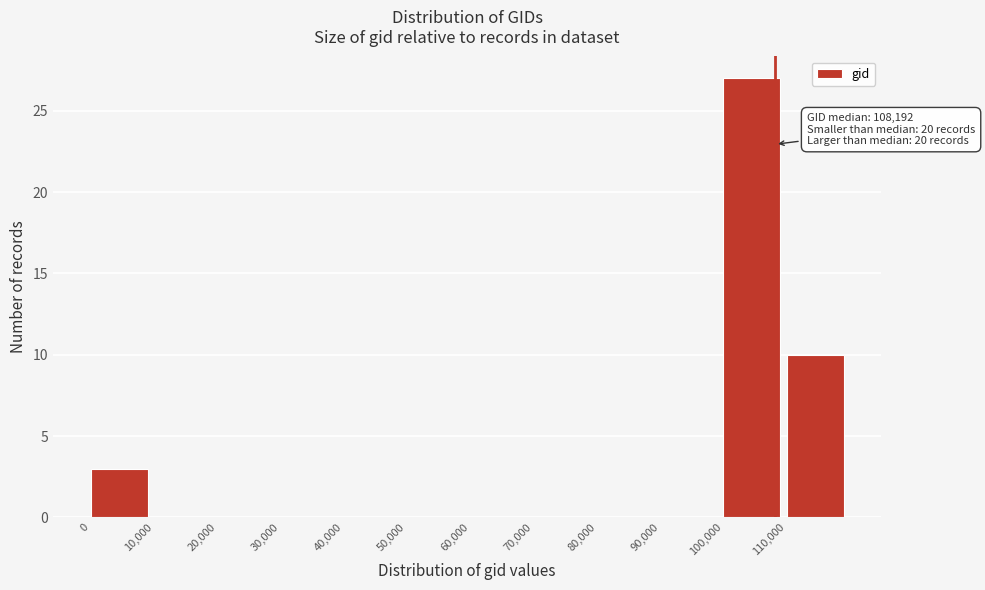

Over which range of the x-axis is the bar tallest?

100000 to 110000